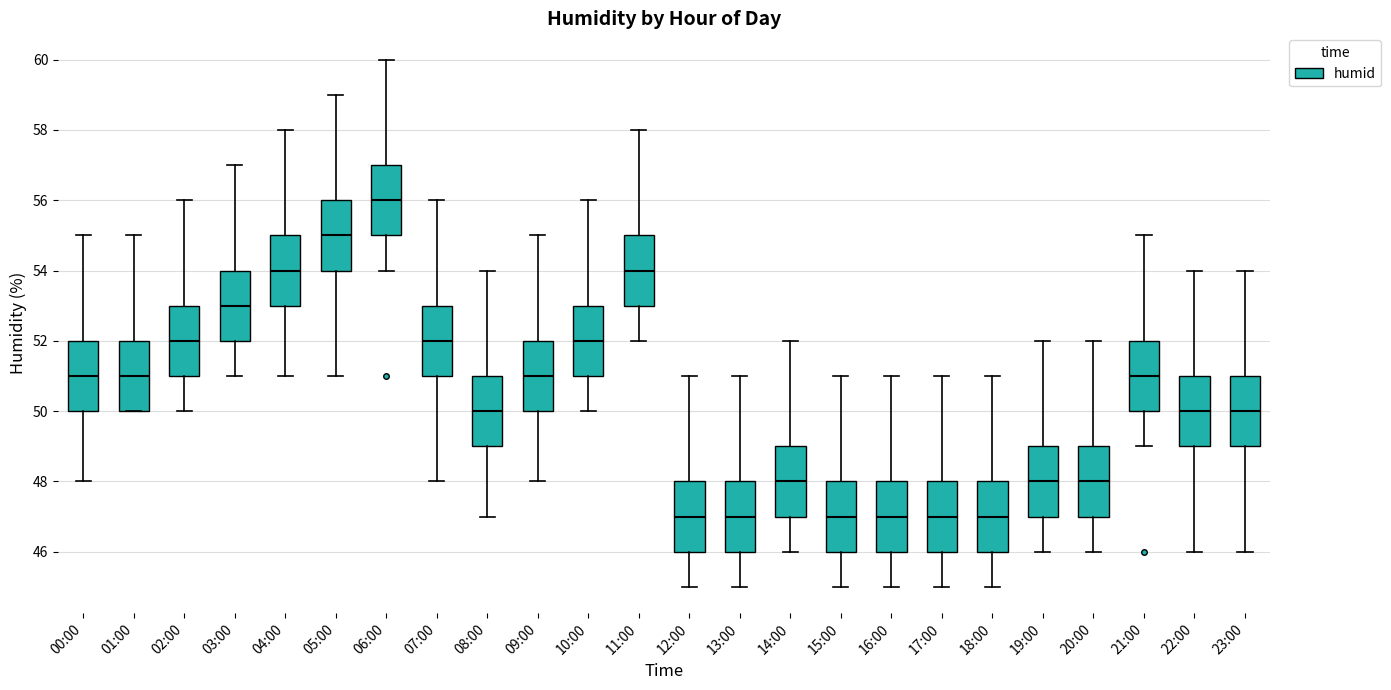

Reading left to right, read every box against the y-axis: the position of its median line, the range the box covers, and the ends of its whiskers. The values are not printed on the chart, so give them approximately, as read against the axis.

00:00: median 51, box 50 to 52, whiskers 48 to 55
01:00: median 51, box 50 to 52, whiskers 50 to 55
02:00: median 52, box 51 to 53, whiskers 50 to 56
03:00: median 53, box 52 to 54, whiskers 51 to 57
04:00: median 54, box 53 to 55, whiskers 51 to 58
05:00: median 55, box 54 to 56, whiskers 51 to 59
06:00: median 56, box 55 to 57, whiskers 54 to 60
07:00: median 52, box 51 to 53, whiskers 48 to 56
08:00: median 50, box 49 to 51, whiskers 47 to 54
09:00: median 51, box 50 to 52, whiskers 48 to 55
10:00: median 52, box 51 to 53, whiskers 50 to 56
11:00: median 54, box 53 to 55, whiskers 52 to 58
12:00: median 47, box 46 to 48, whiskers 45 to 51
13:00: median 47, box 46 to 48, whiskers 45 to 51
14:00: median 48, box 47 to 49, whiskers 46 to 52
15:00: median 47, box 46 to 48, whiskers 45 to 51
16:00: median 47, box 46 to 48, whiskers 45 to 51
17:00: median 47, box 46 to 48, whiskers 45 to 51
18:00: median 47, box 46 to 48, whiskers 45 to 51
19:00: median 48, box 47 to 49, whiskers 46 to 52
20:00: median 48, box 47 to 49, whiskers 46 to 52
21:00: median 51, box 50 to 52, whiskers 49 to 55
22:00: median 50, box 49 to 51, whiskers 46 to 54
23:00: median 50, box 49 to 51, whiskers 46 to 54